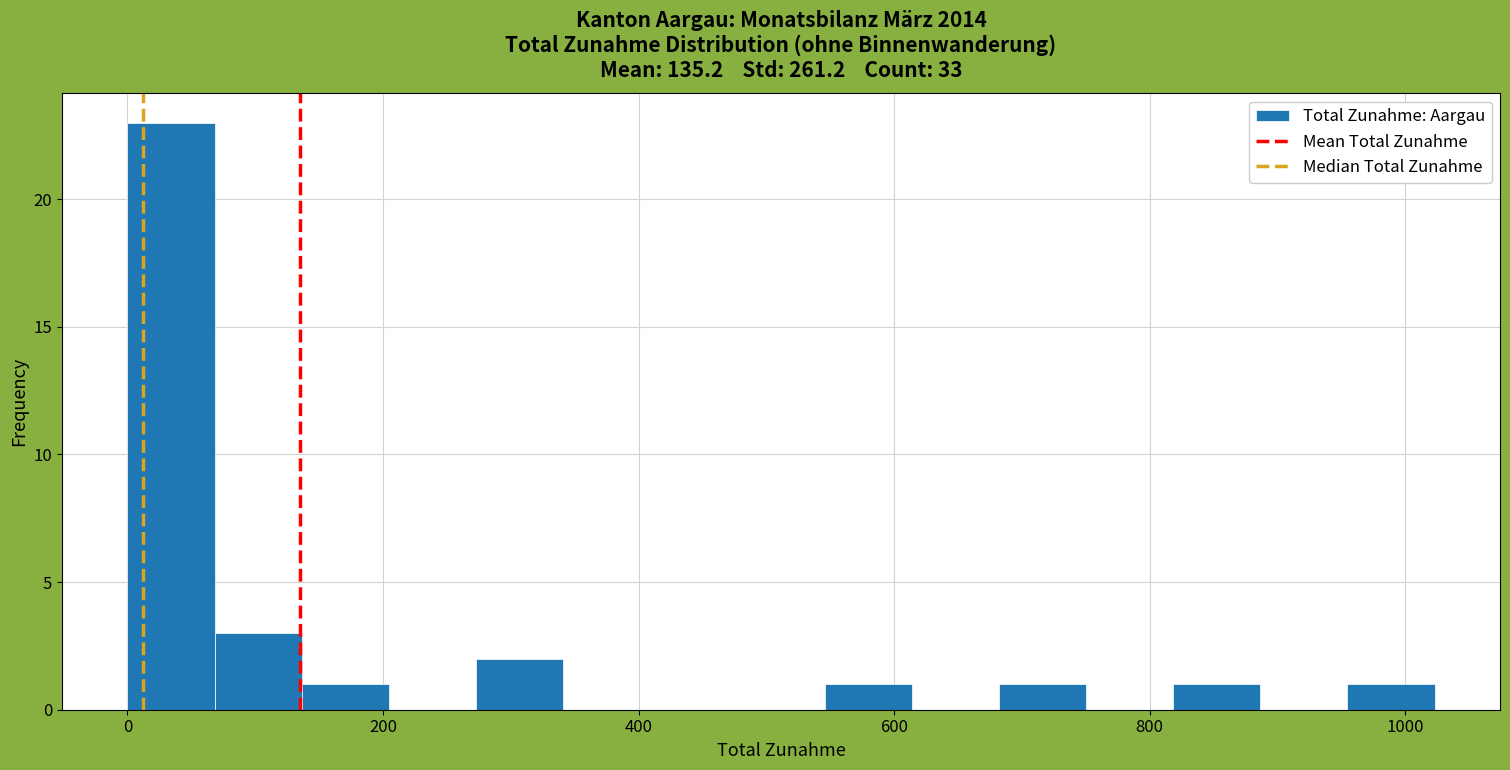

Around what value on the x-axis is the tallest bar? Give the approximate position of its centre, as read against the axis.

40